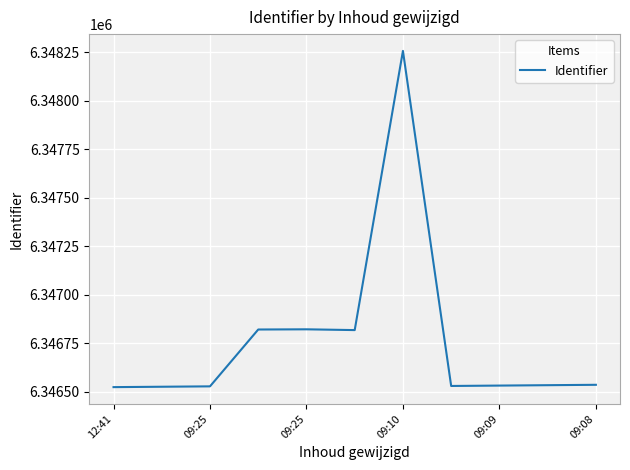

What is the difference between the maximum and minimum values?

1733